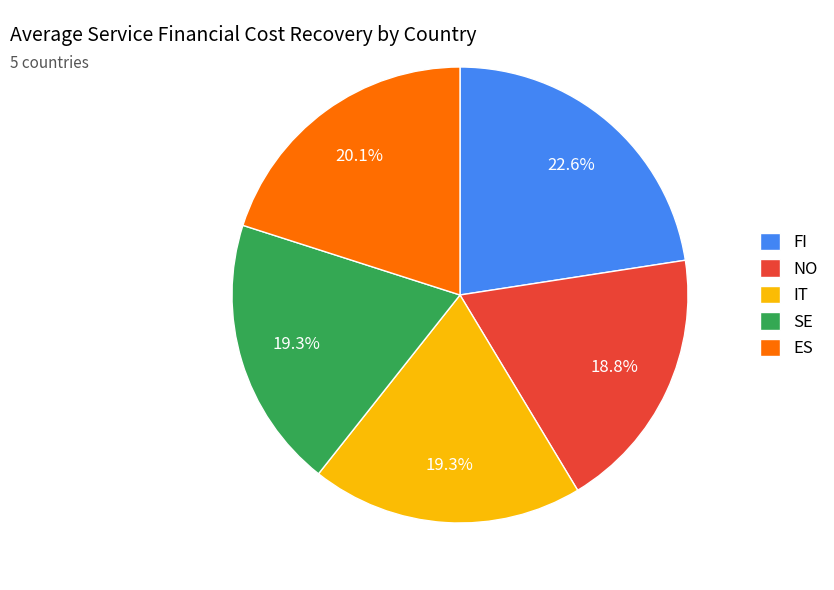

Which category has the biggest portion of the pie?

FI